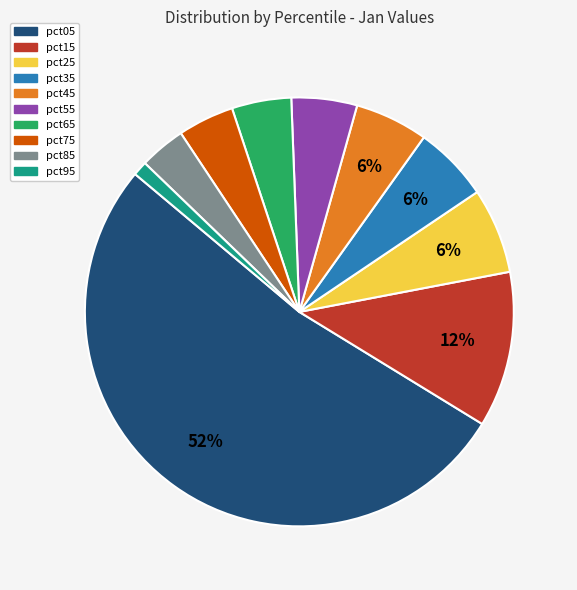

Do pct85 and pct65 together represent more than half of the pie?

No